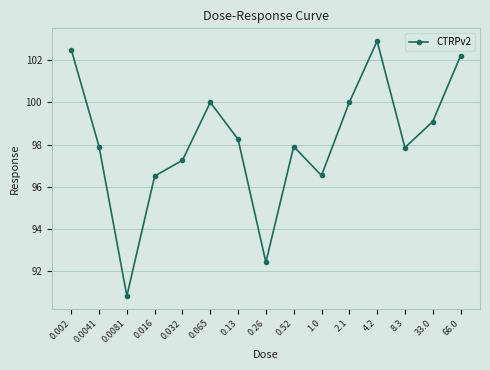

How many points are lower than both their immediate neighbors (excluding endpoints)?

4